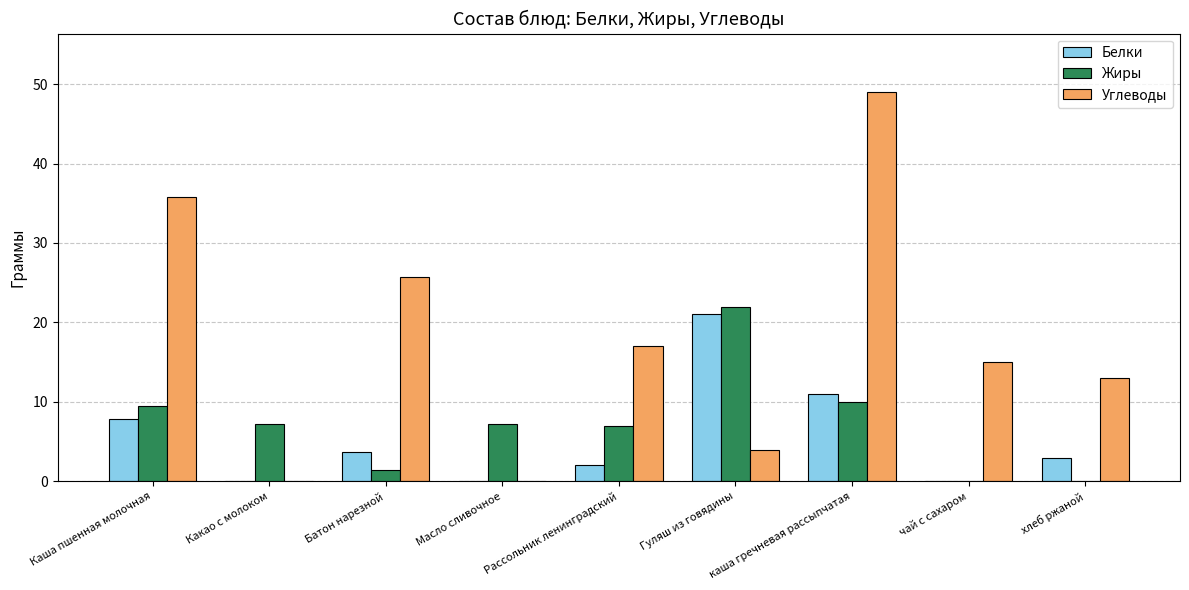

At which label is Углеводы closest to 24?

Батон нарезной